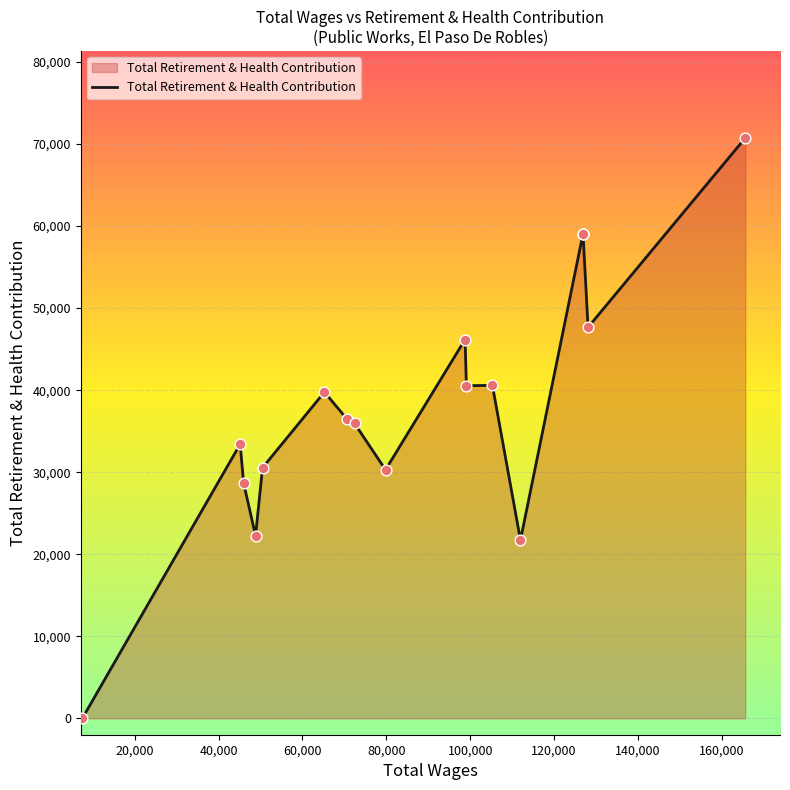

What is the difference between the maximum and minimum values?

70741